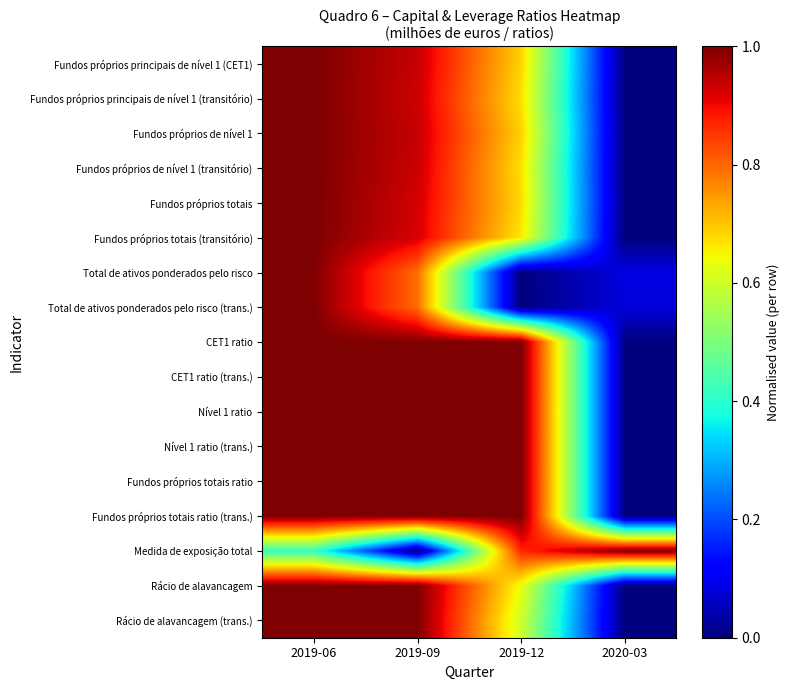

Rank the series at 2019-12 from highest to lowest value.

CET1 ratio, CET1 ratio (trans.), Nível 1 ratio, Nível 1 ratio (trans.), Fundos próprios totais ratio, Fundos próprios totais ratio (trans.), Medida de exposição total, Fundos próprios de nível 1, Fundos próprios principais de nível 1 (CET1), Fundos próprios totais, Fundos próprios principais de nível 1 (transitório), Fundos próprios de nível 1 (transitório), Fundos próprios totais (transitório), Rácio de alavancagem, Rácio de alavancagem (trans.), Total de ativos ponderados pelo risco, Total de ativos ponderados pelo risco (trans.)